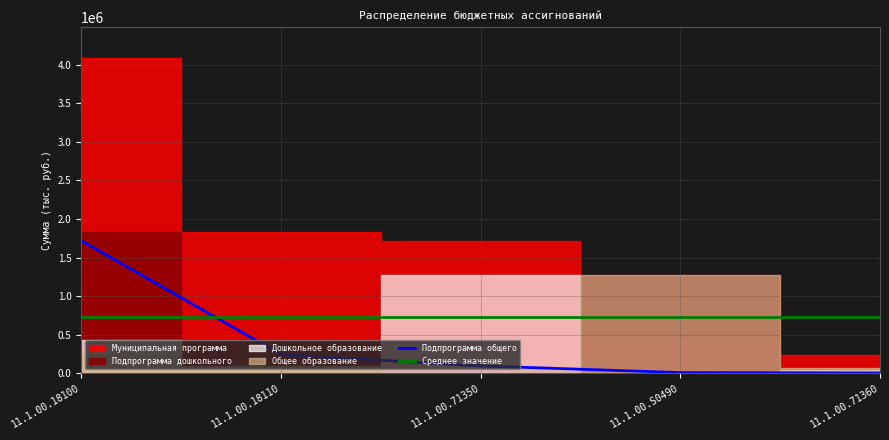

Which has a higher value, 11.1.00.71360 or 11.1.00.18110?

11.1.00.18110